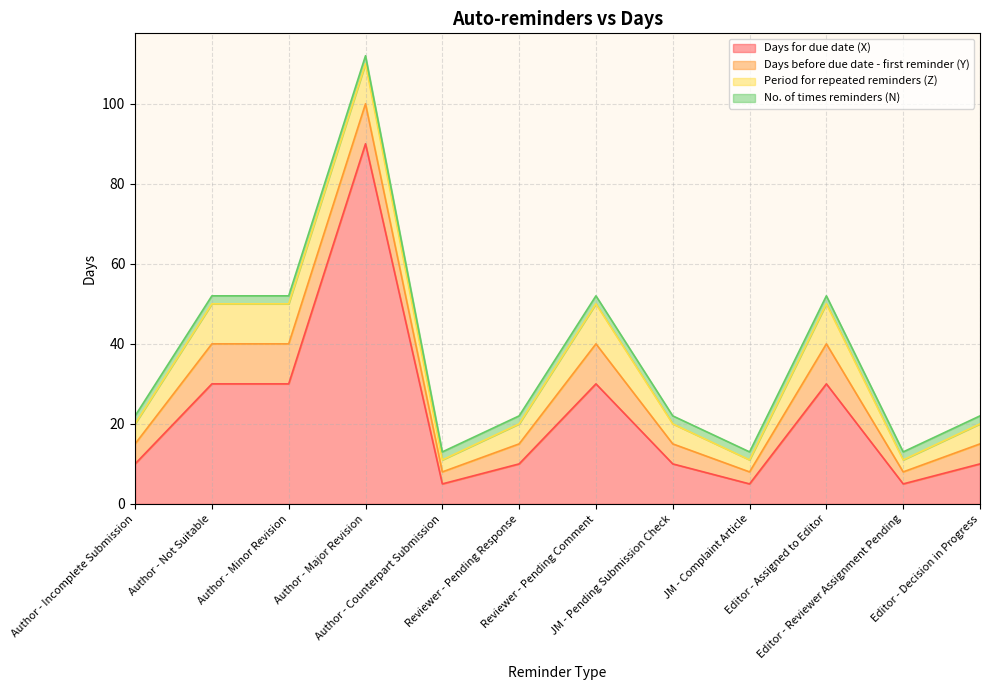

How many interior local valleys does the Days for due date (X) series have?

3